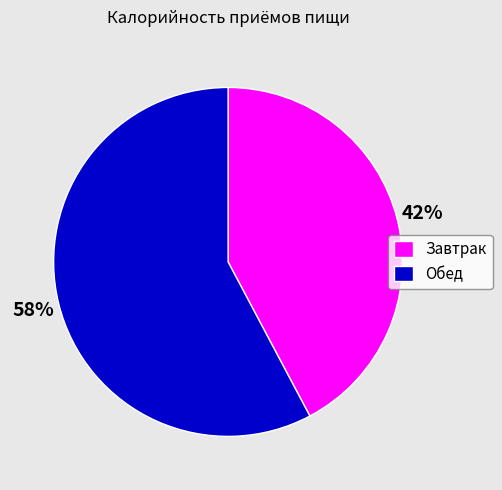

True or false: Завтрак accounts for 42% of the total.

True